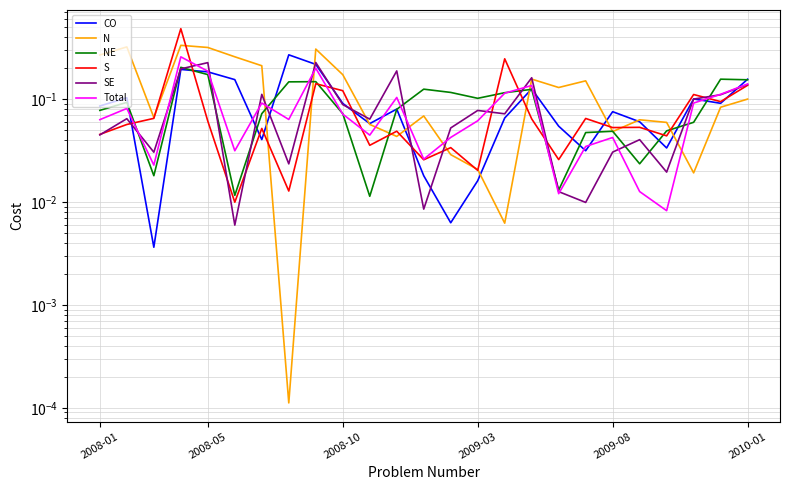

The S series shows 0.1 at 16. True or false?

True